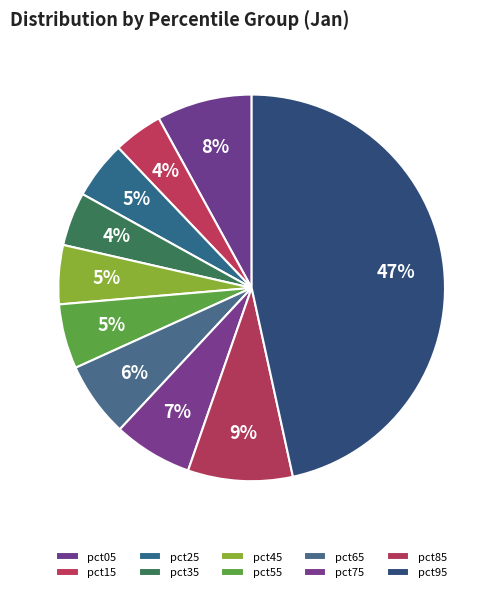

Is pct15 the majority of the pie?

No